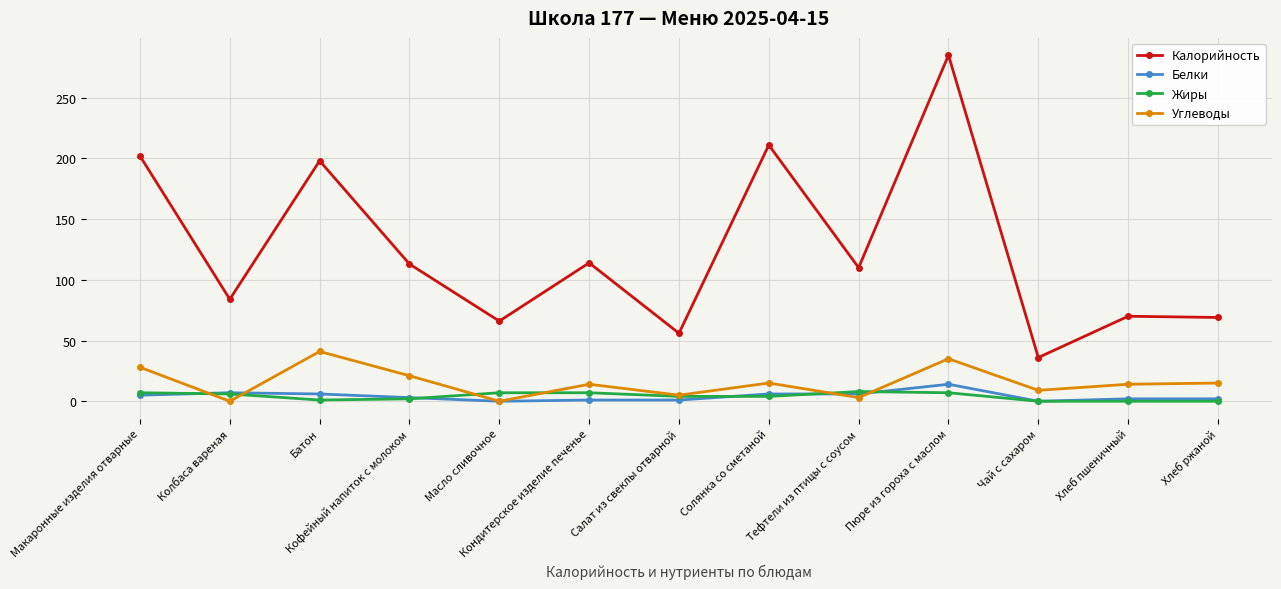

How many data points does each series have?

13